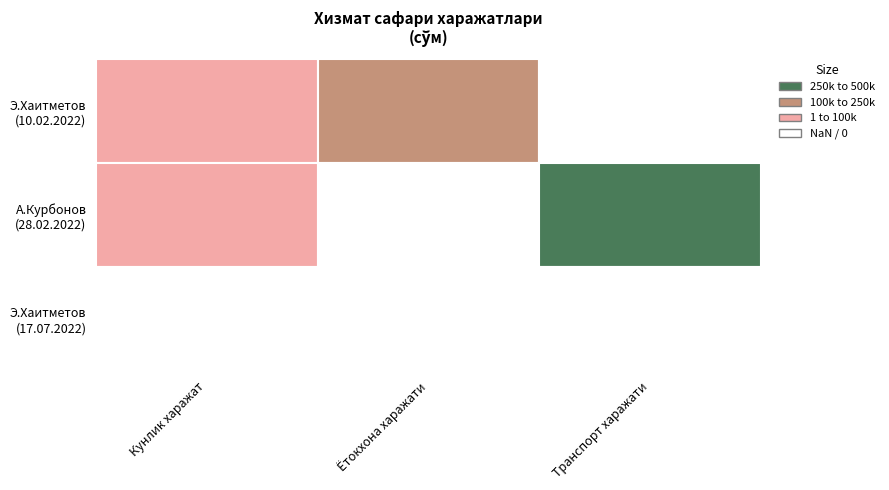

Rank the series by their average value, from highest to lowest.

А.Курбонов, Э.Хаитметов, Э.Хаитметов (2)